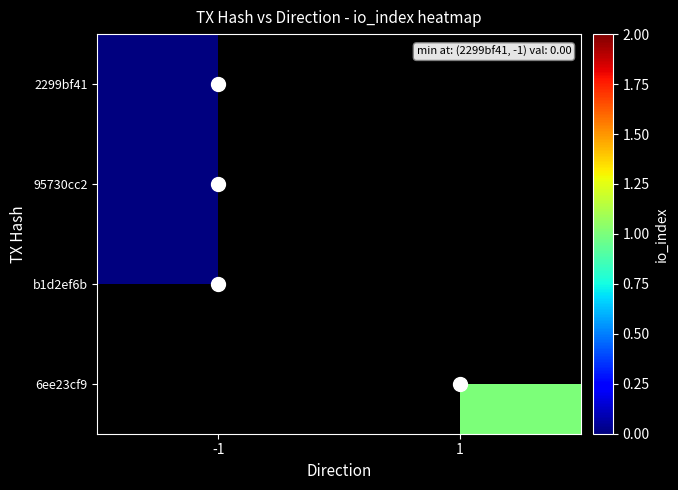

At which label is b1d2ef6b closest to 0?

-1